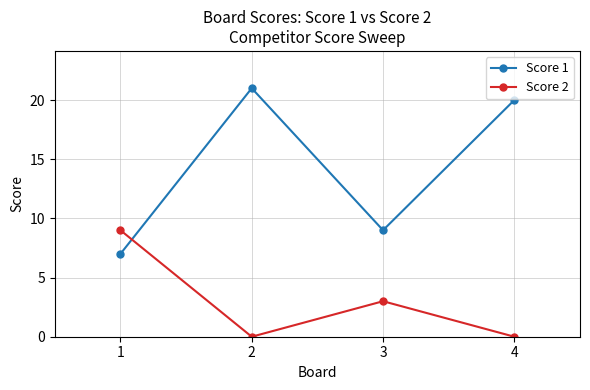

What is the highest value of the Score 2 series?

9